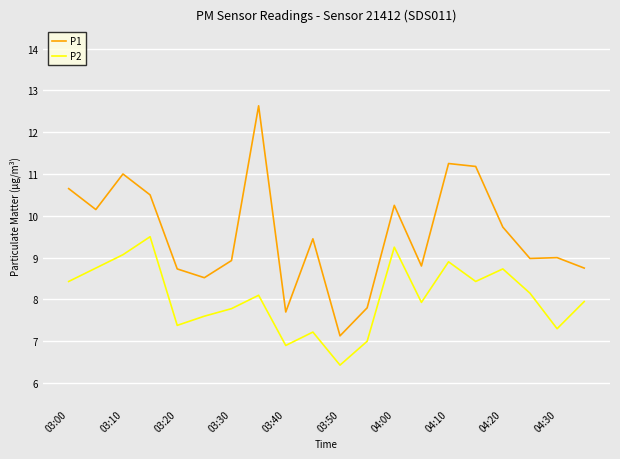

True or false: P2 and P1 cross at least once.

False